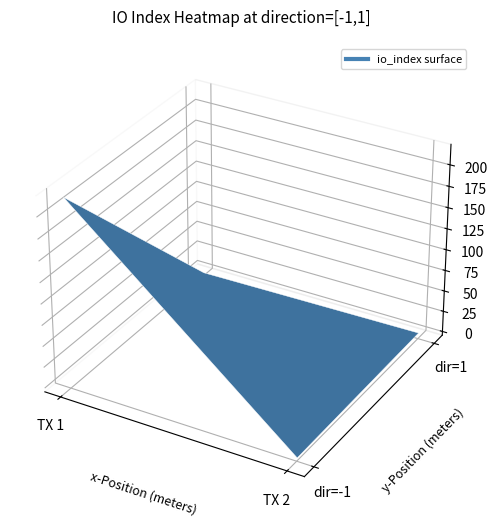

True or false: 0d6236c0c14e2767793eb4656ea2b660e70551f has a value of 1 at io_index.

False